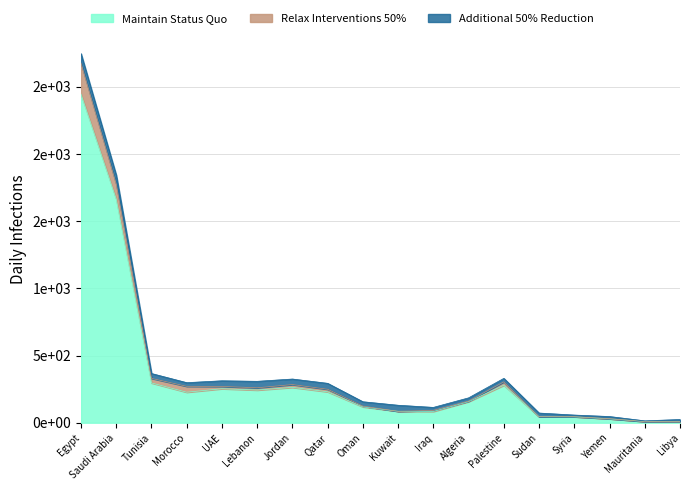

What is the value of the Relax Interventions 50% point at the 1st from the left?

2675